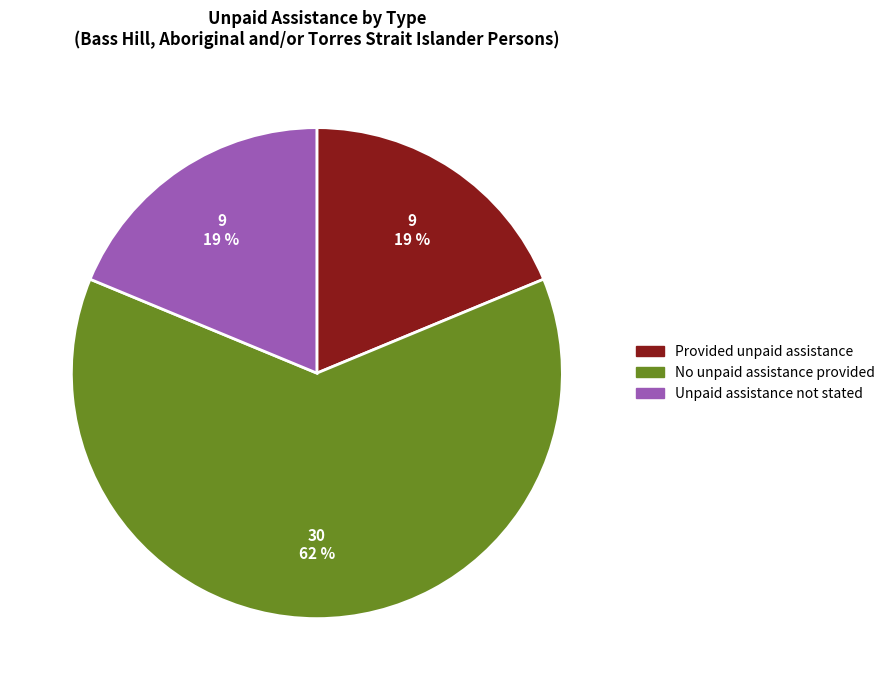

What percentage is the No unpaid assistance provided slice, to the nearest percent?

62%